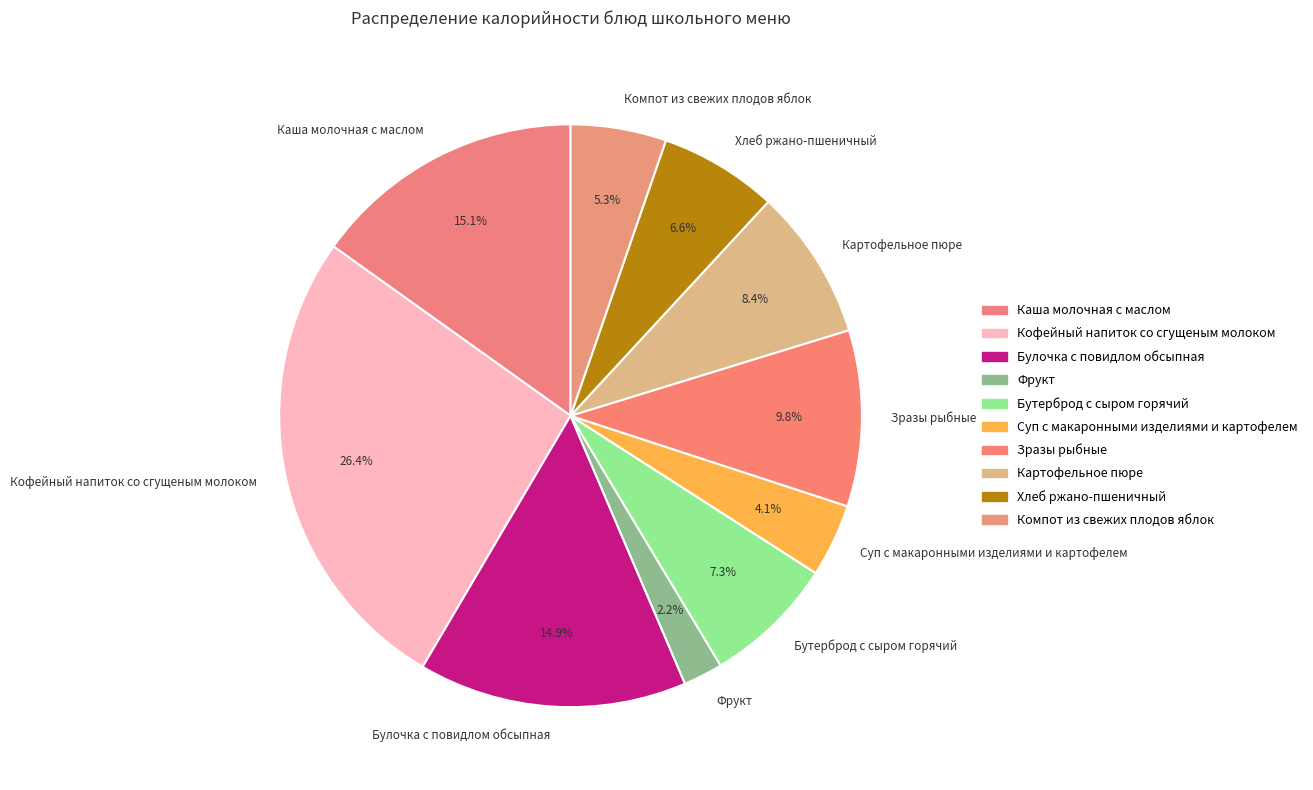

To the nearest percent, what is the difference between the largest and smallest slice percentages?

24%